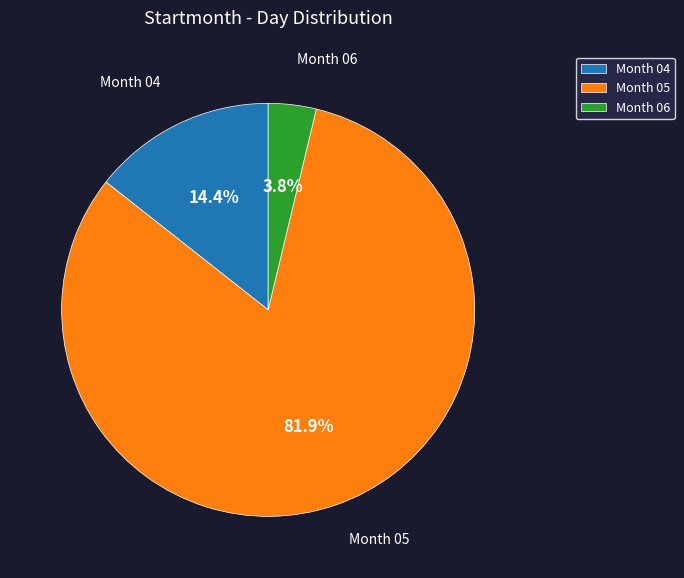

Count the number of slices in the pie.

3